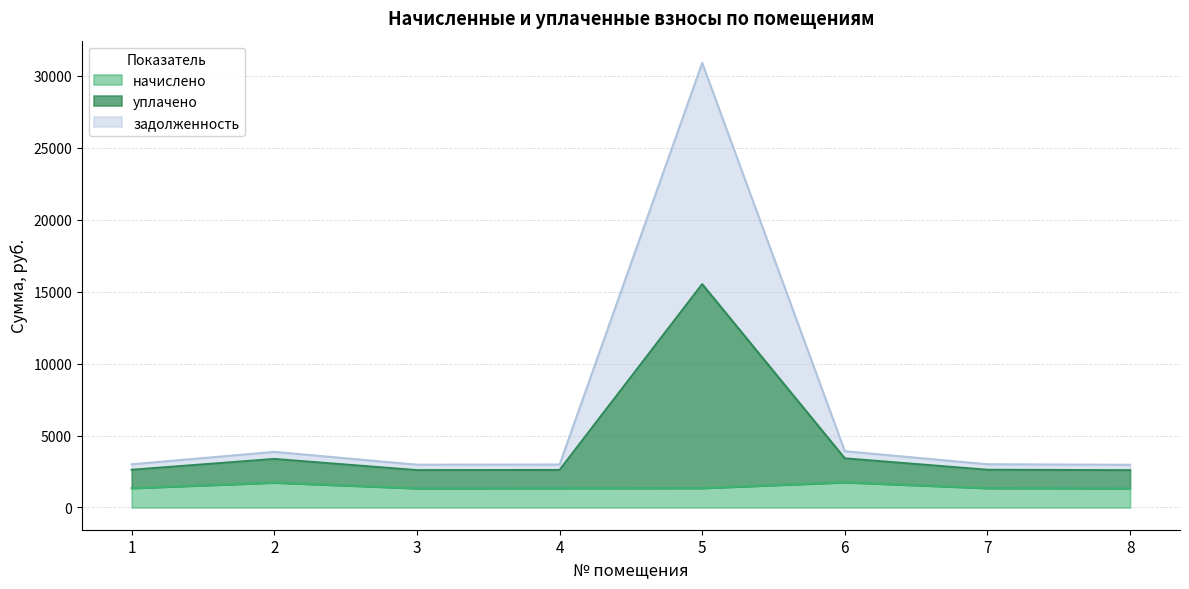

At which category does уплачено reach its first local peak?

2